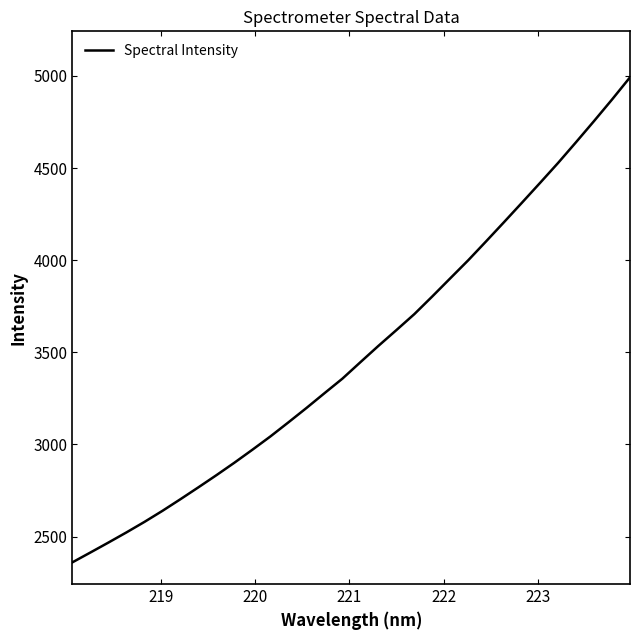

What is the smallest value displayed?

2360.4